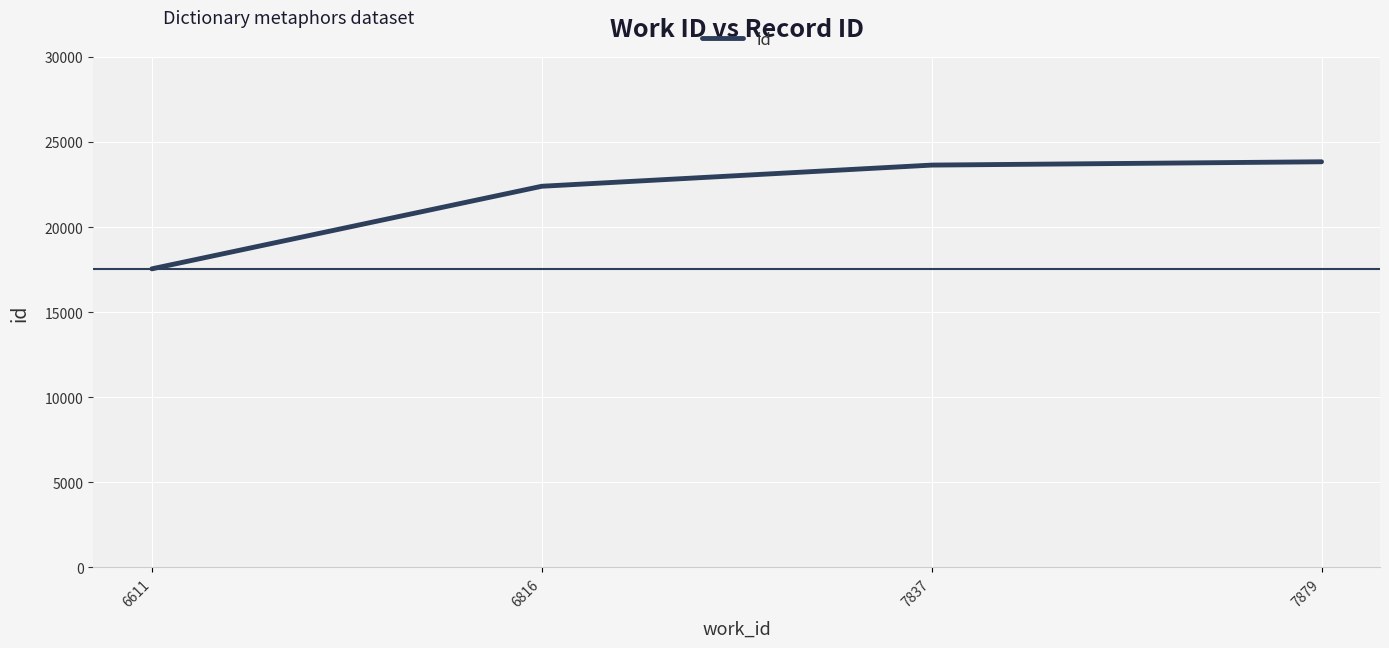

How many series are shown in this chart?

1